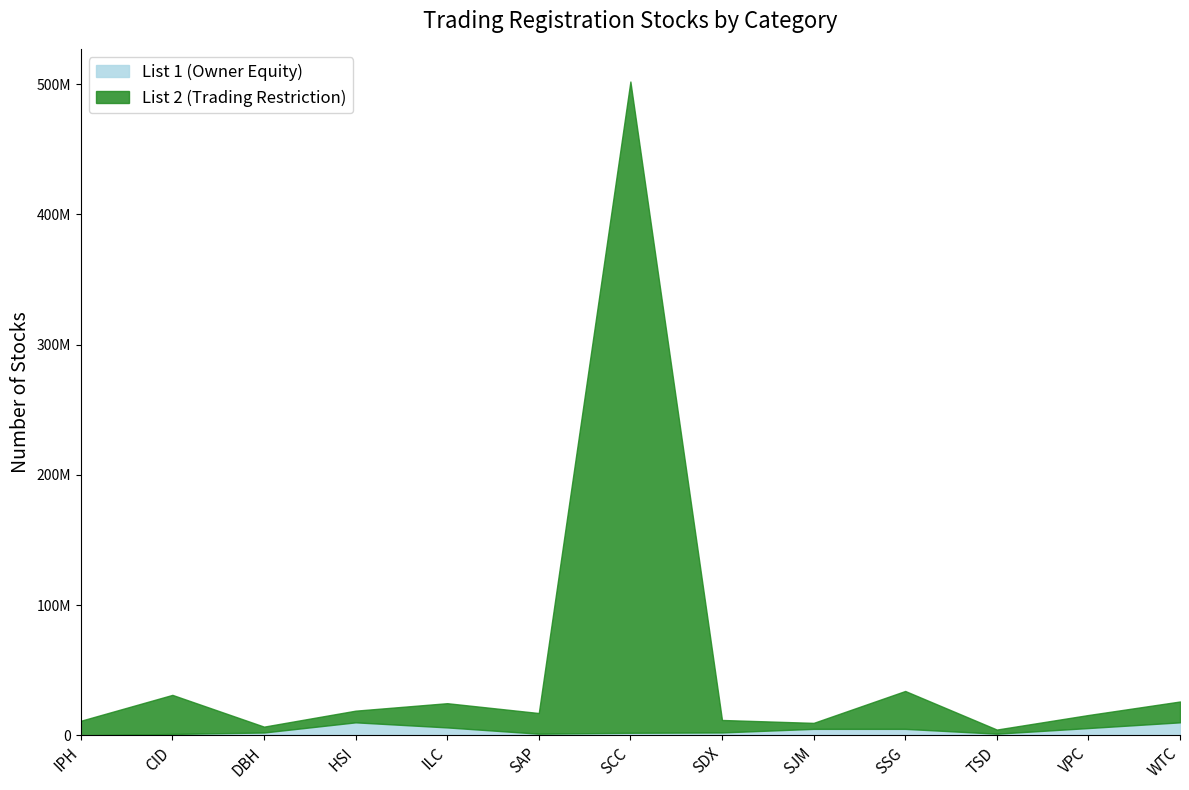

How many lines are shown in the chart?

2